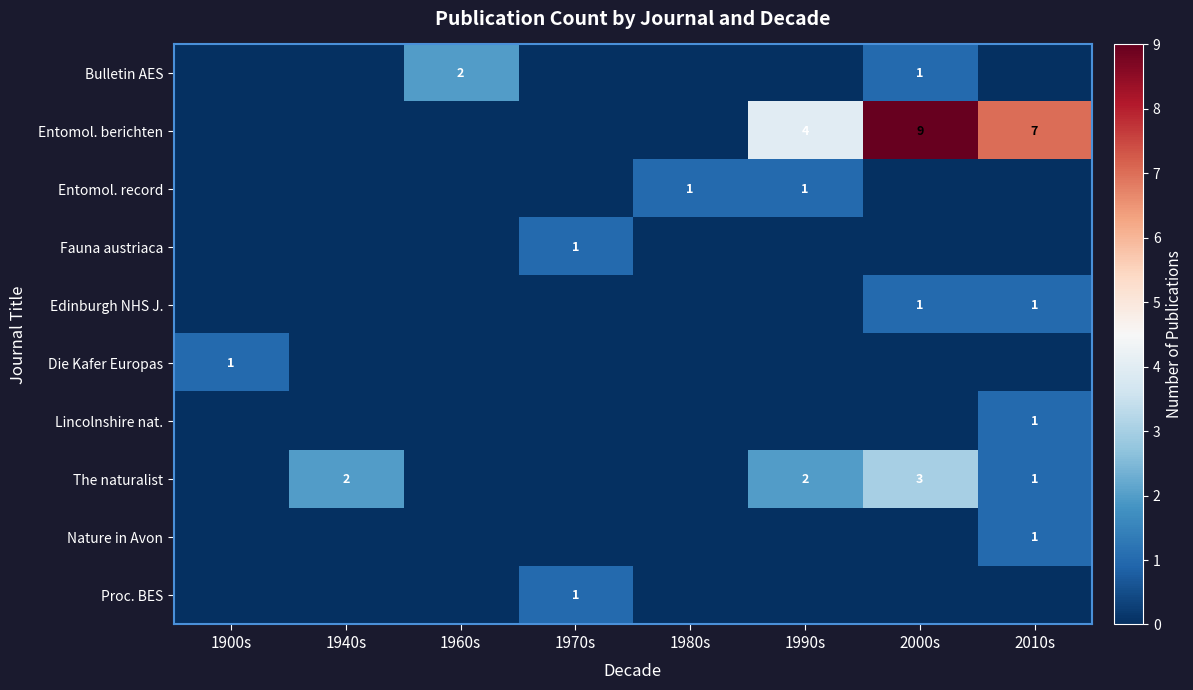

True or false: Edinburgh NHS J. has a value of 1 at 2000s.

True